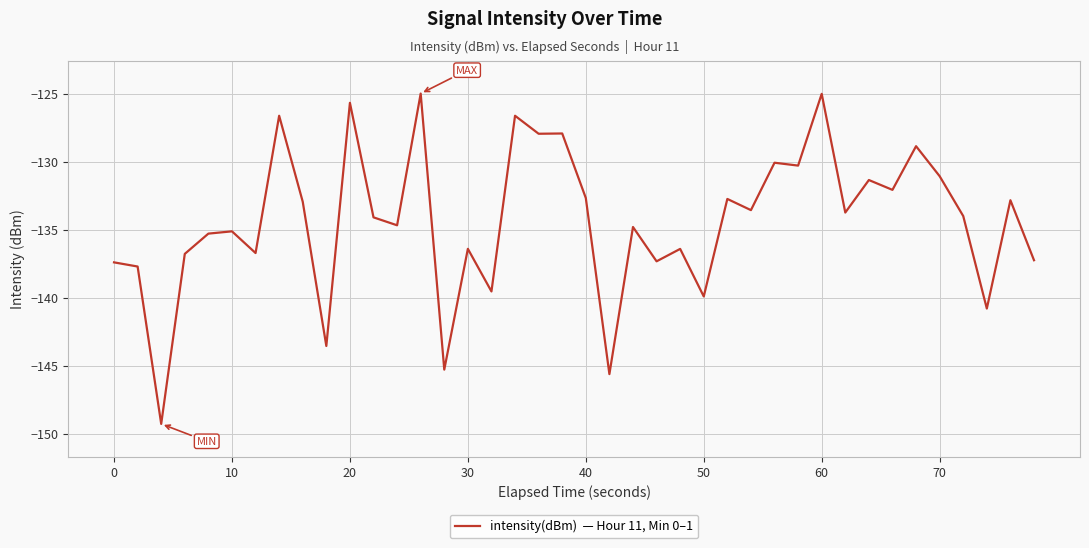

What is the maximum value shown in the chart?

-125.0